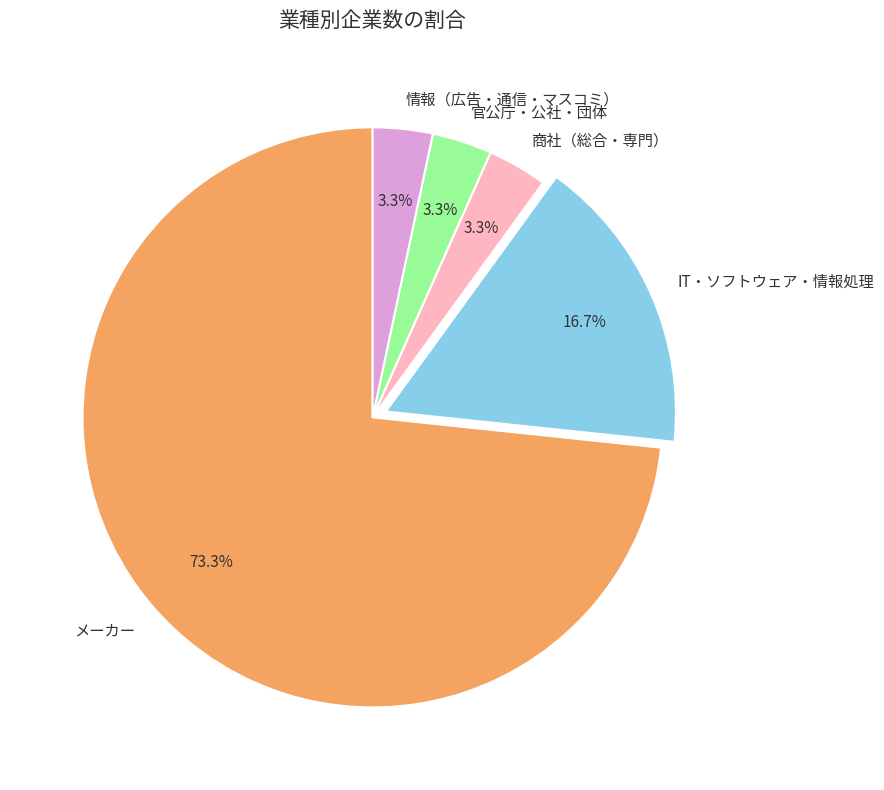

Count the number of slices in the pie.

5